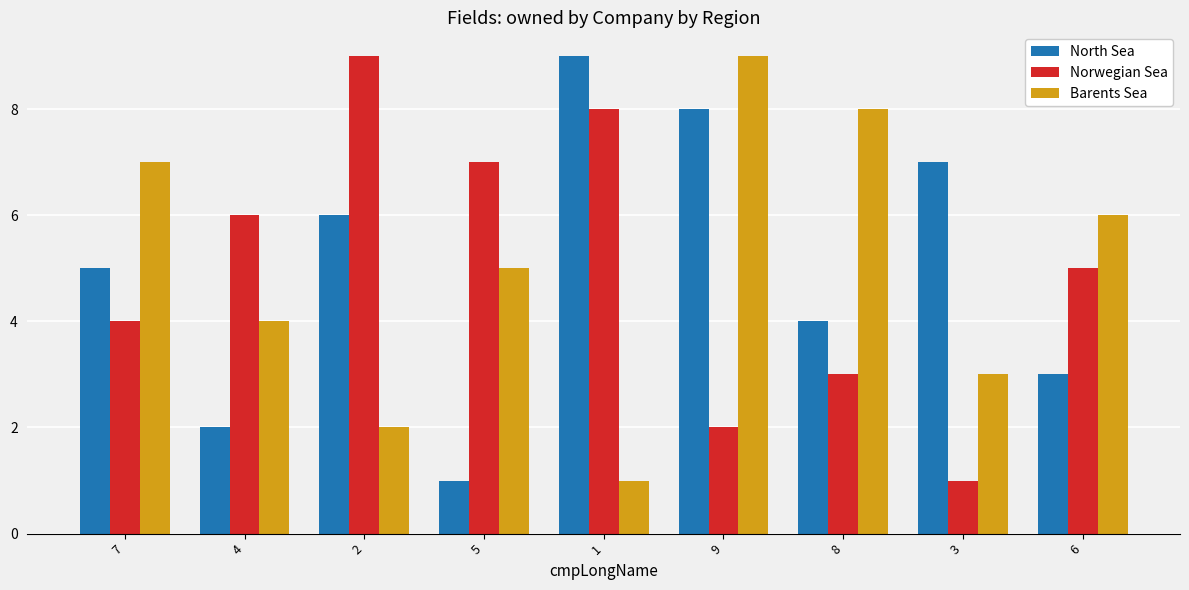

Reading left to right, extract all data points from this chart.

North Sea: 7=5	4=2	2=6	5=1	1=9	9=8	8=4	3=7	6=3
Norwegian Sea: 7=4	4=6	2=9	5=7	1=8	9=2	8=3	3=1	6=5
Barents Sea: 7=7	4=4	2=2	5=5	1=1	9=9	8=8	3=3	6=6